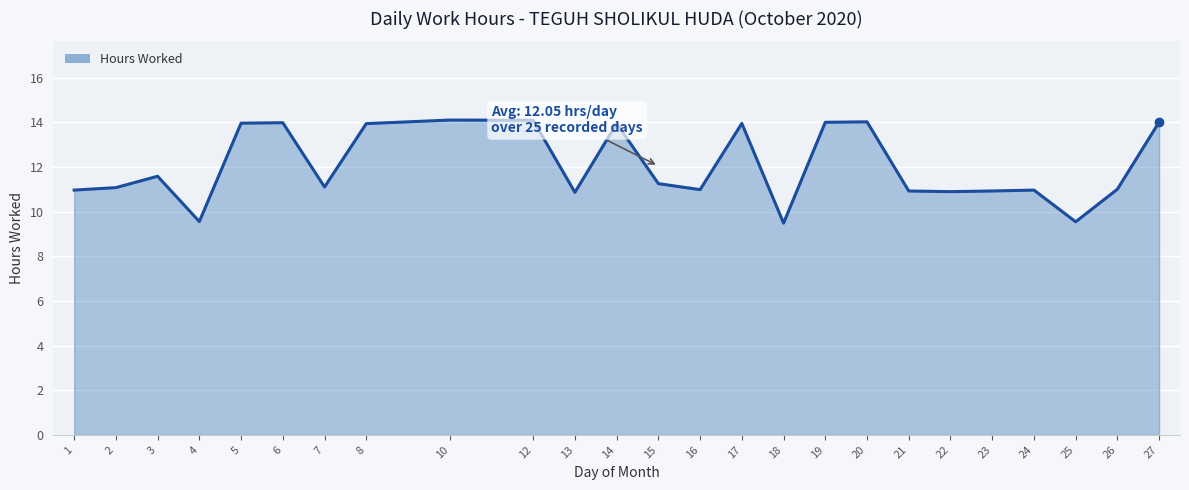

What is the smallest value displayed?

9.5